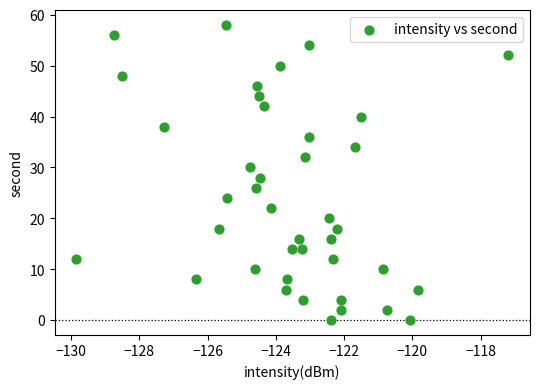

What is the range of Y values (max minus min)?

58